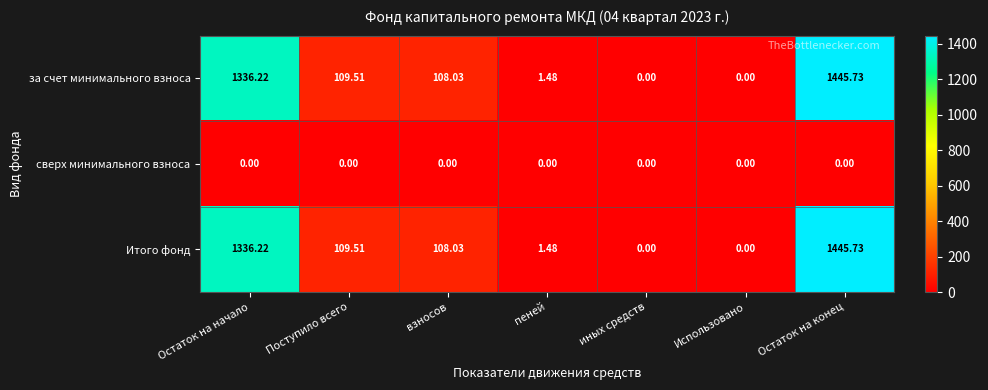

At which category is the sum across all series the highest?

Остаток на конец